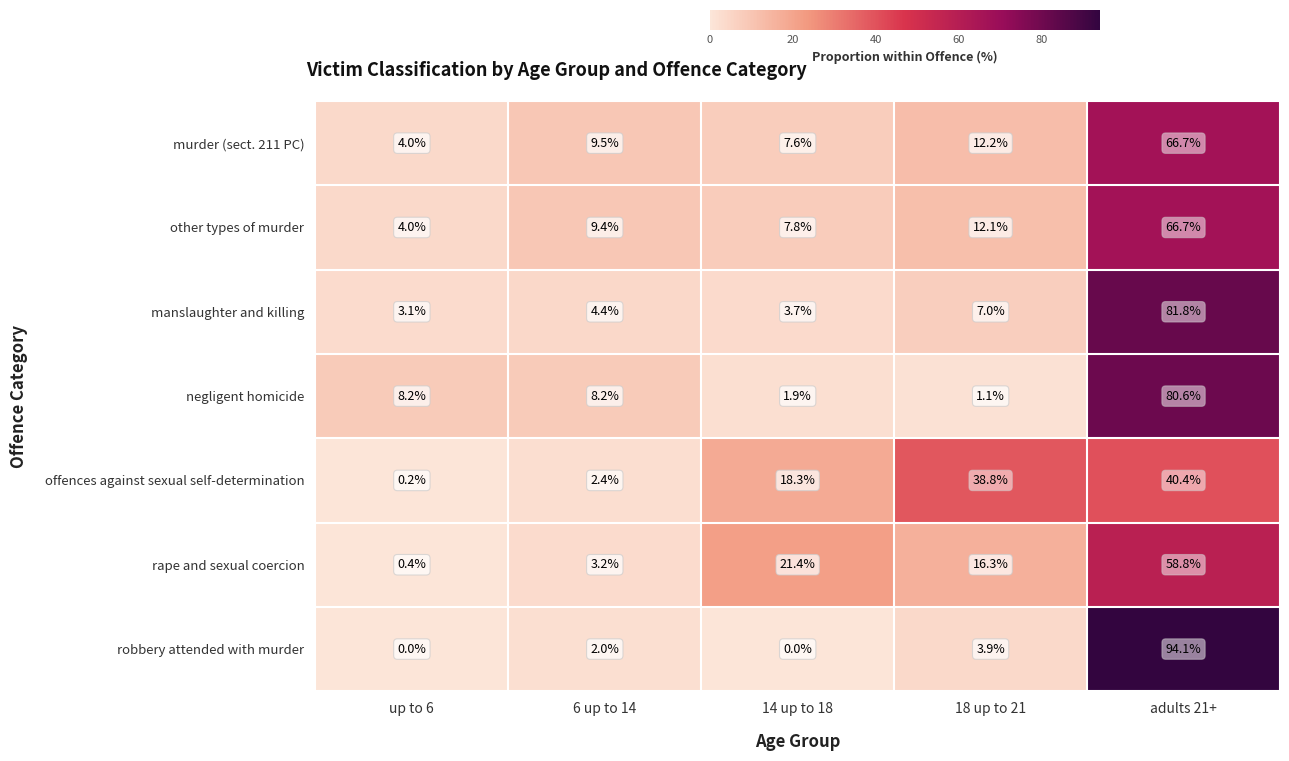

What is the difference between the second highest and minimum values in the murder (sect. 211 PC) series?

8.2